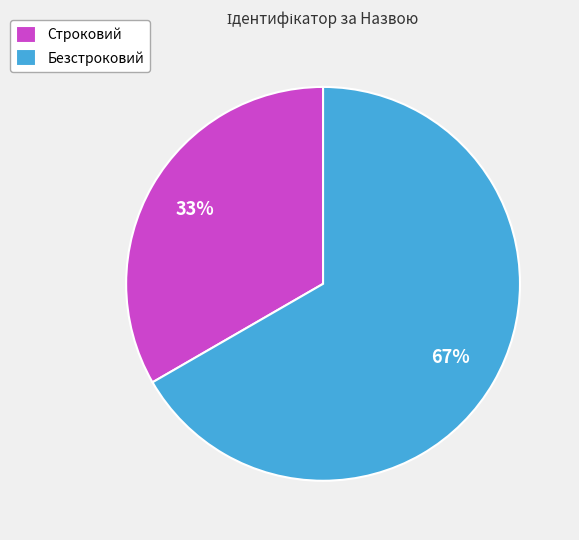

Which category has the smallest portion of the pie?

Строковий